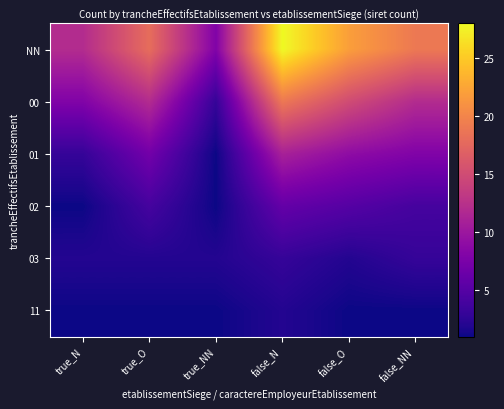

What is the difference between the highest and lowest values at true_O?

17